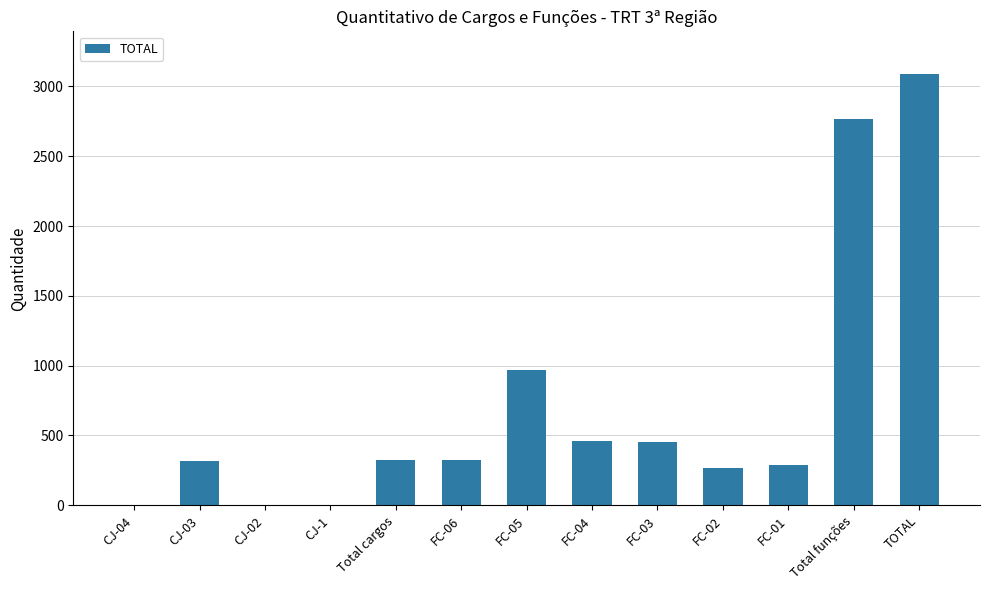

Is it true that the value at FC-05 is 971?

True